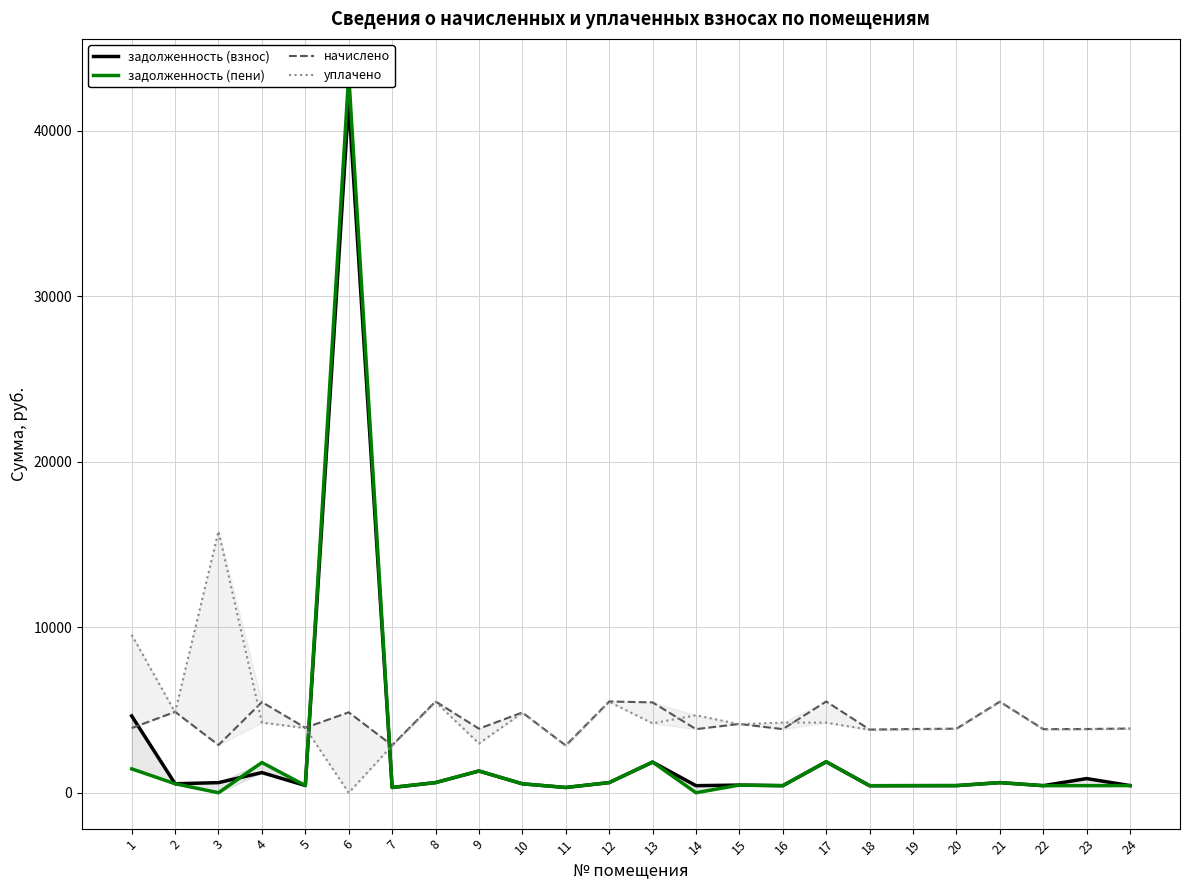

Reading left to right, extract all data points from this chart.

задолженность (взнос): 4639.4	542.8	609.9	1216.8	436.1	41749.1	318.1	612.5	1311.7	538.6	317.0	612.5	1850.2	426.8	461.7	426.8	1869.0	423.7	427.8	429.9	611.5	426.8	855.7	430.9
задолженность (пени): 1441.4	542.8	0.0	1825.3	436.1	43368.1	318.1	612.5	1314.2	538.6	317.0	612.5	1853.7	0.0	461.7	426.8	1872.5	423.7	427.8	429.9	611.5	426.8	427.8	430.9
начислено: 3906.0	4884.8	2881.0	5475.8	3924.4	4857.1	2862.5	5512.7	3869.0	4847.9	2853.3	5512.7	5457.3	3841.4	4155.3	3841.4	5512.7	3813.7	3850.6	3869.0	5503.5	3841.4	3850.6	3878.3
уплачено: 9538.0	4864.1	15795.7	4235.8	3907.9	0.0	2850.4	5489.4	2972.1	4827.4	2841.2	5489.4	4192.2	4678.8	4137.8	4235.7	4234.7	3797.6	3834.3	3852.7	5480.2	3825.2	3834.3	3861.9